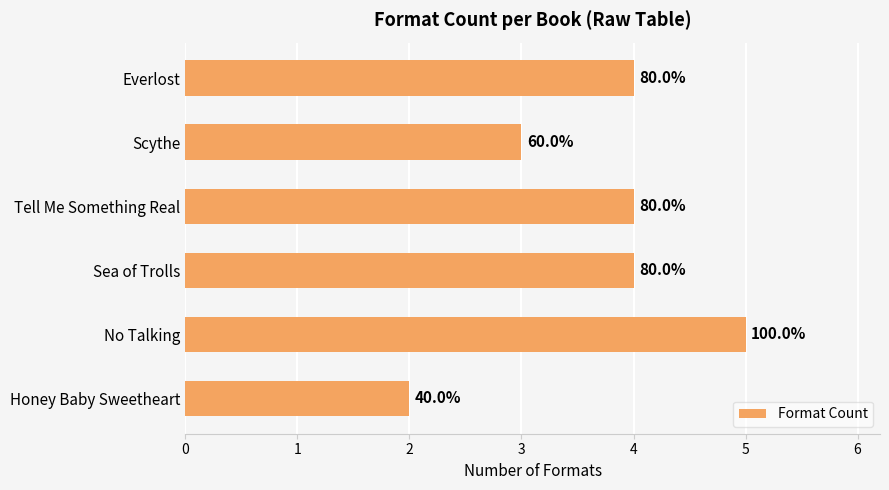

How many bars are there in total?

6